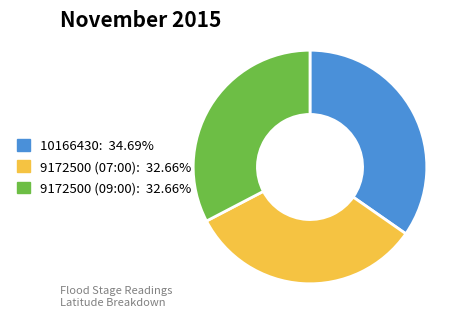

Is it true that 9172500 (07:00) is 26% of the pie?

False